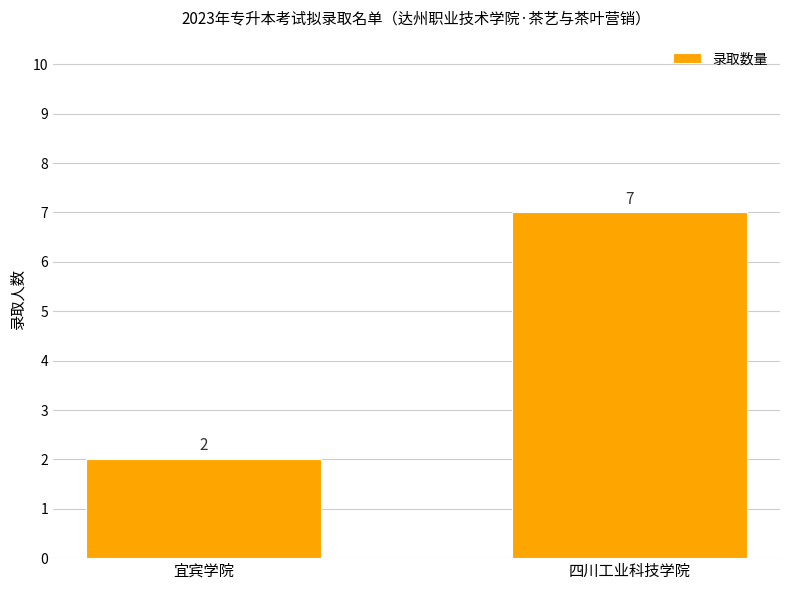

Is it true that the value at 宜宾学院 is 2?

True